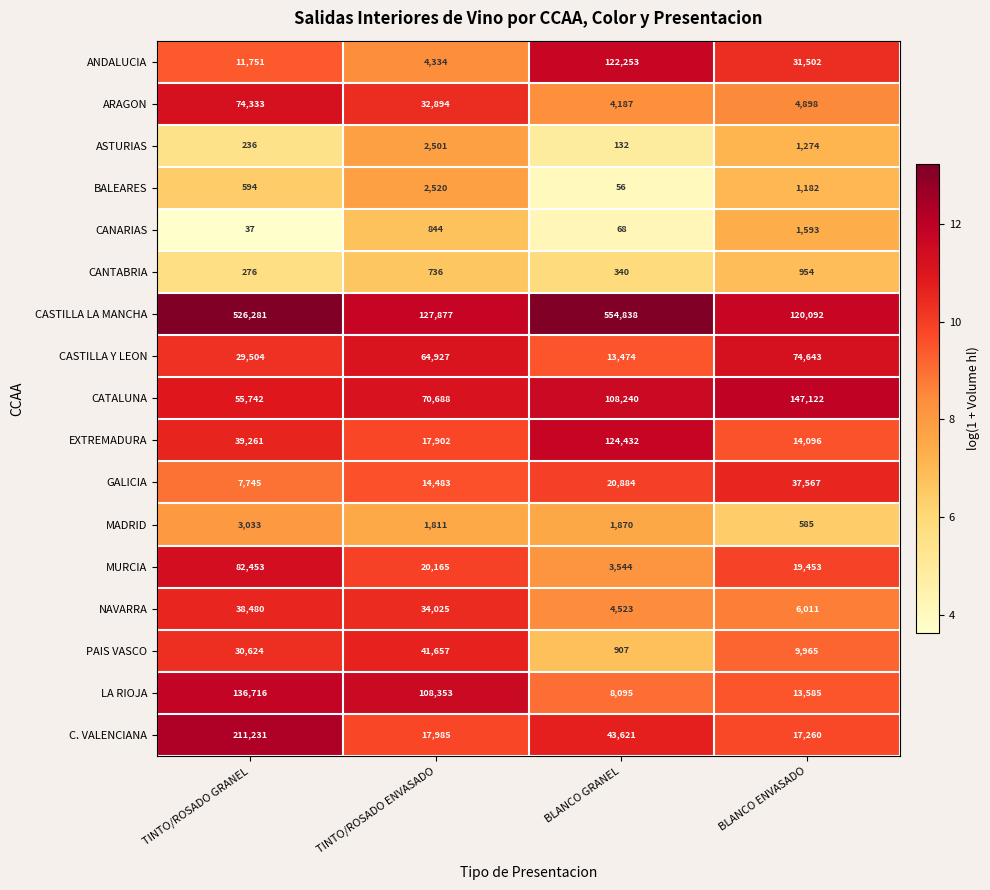

Which label corresponds to the largest value in the chart?

BLANCO GRANEL